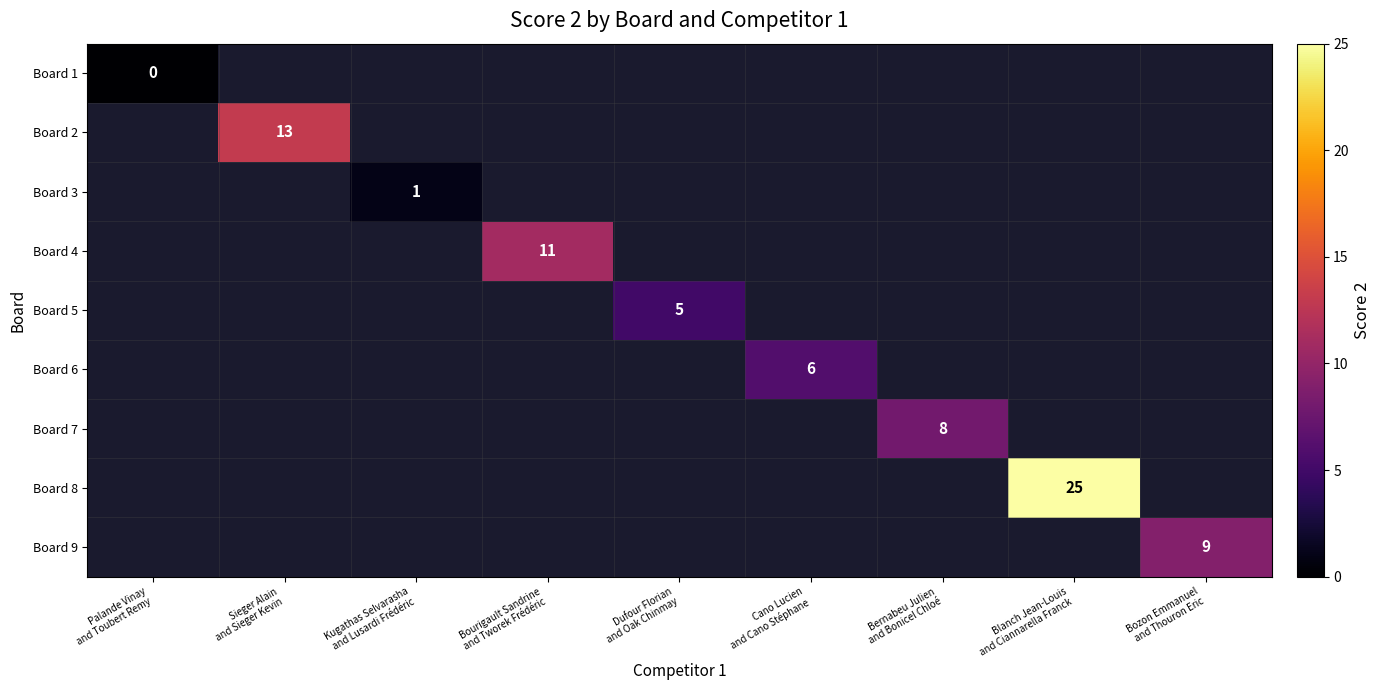

List the labels in order of Board 2 value, smallest first.

Palande Vinay and Toubert Remy, Sieger Alain and Sieger Kevin, Kugathas Selvarasha and Lusardi Frédéric, Bourigault Sandrine and Tworek Frédéric, Dufour Florian and Oak Chinmay, Cano Lucien and Cano Stéphane, Bernabeu Julien and Bonicel Chloé, Blanch Jean-Louis and Ciannarella Franck, Bozon Emmanuel and Thouron Eric